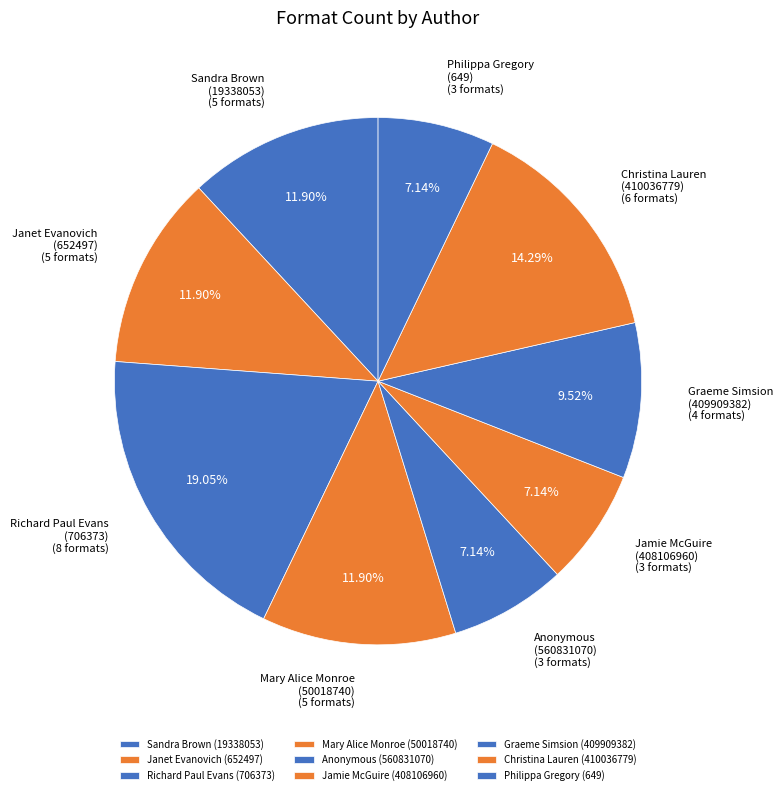

Do Richard Paul Evans (706373) and Anonymous (560831070) together represent more than half of the pie?

No